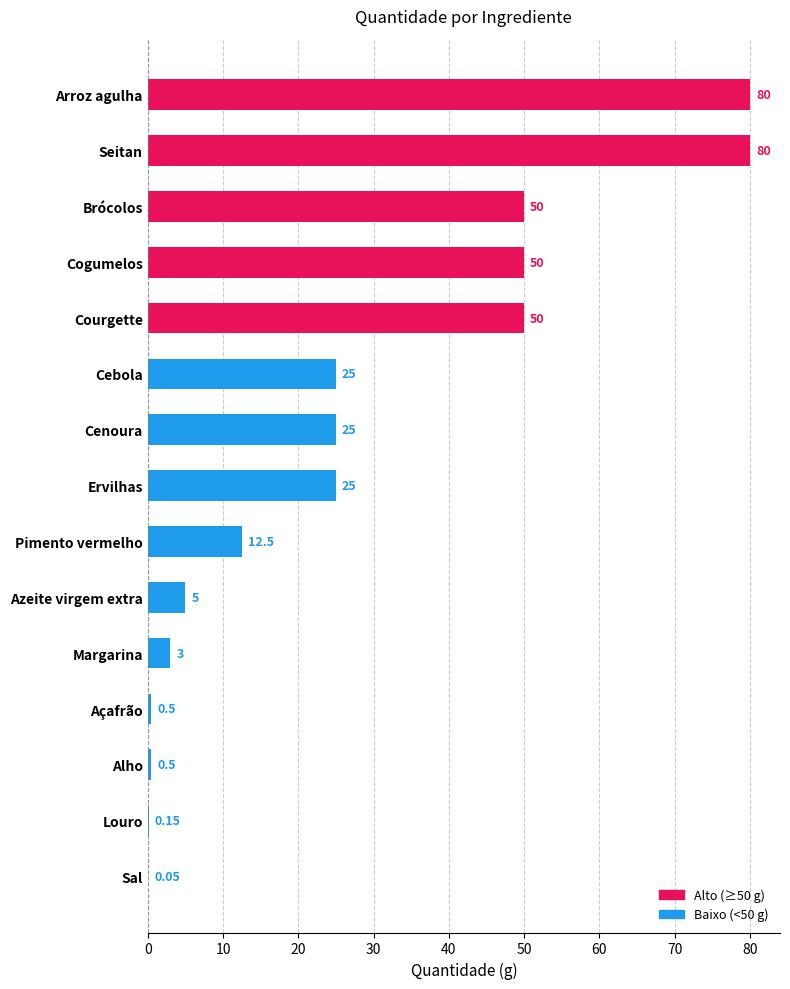

Between Azeite virgem extra and Arroz agulha, which is larger?

Arroz agulha